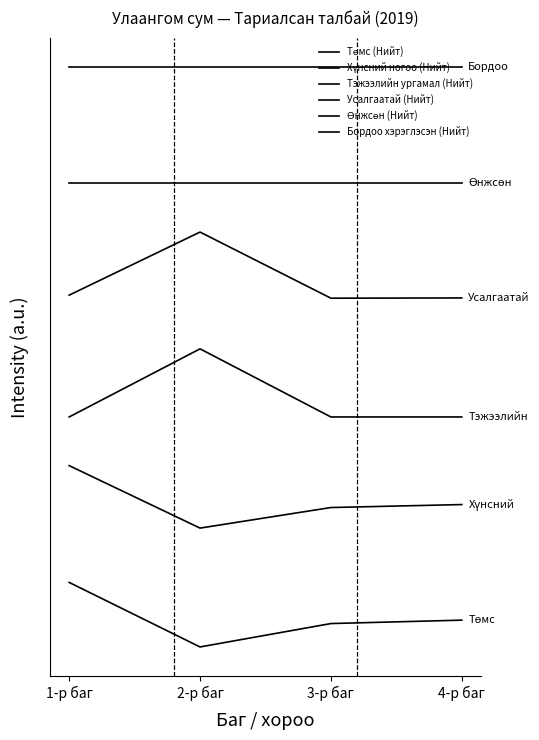

Does the chart display data point markers on the line(s)?

No